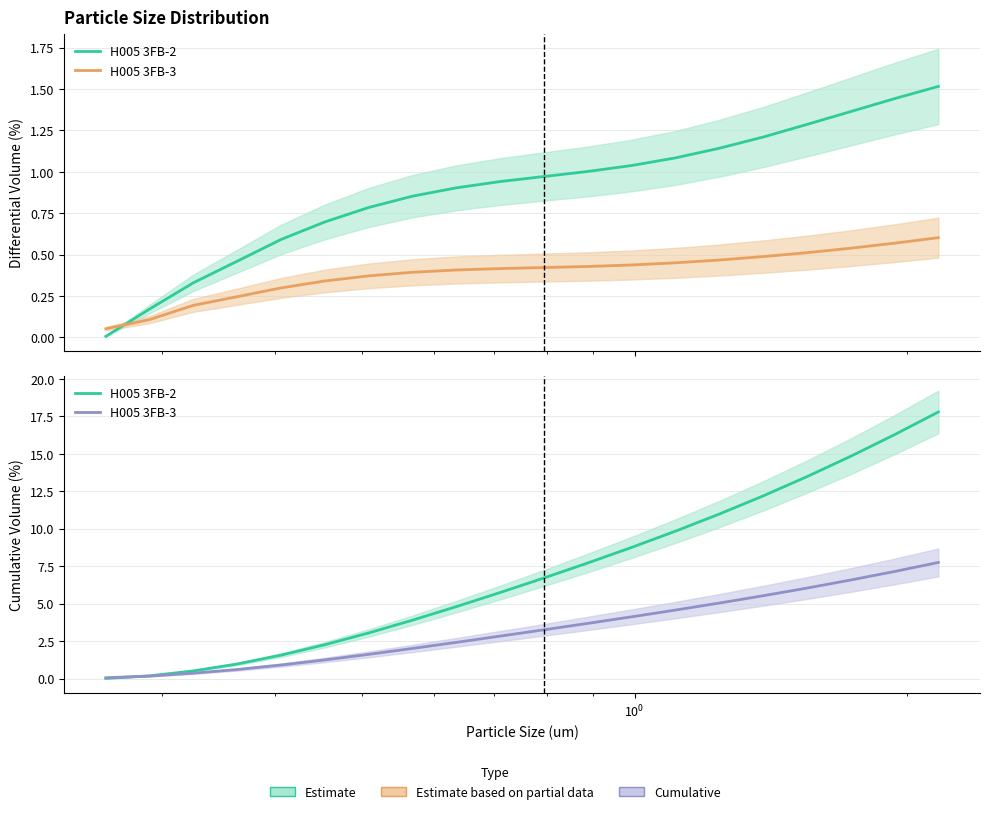

True or false: H005 3FB-3 Cumulative has more than 2 points higher than both neighbors.

False